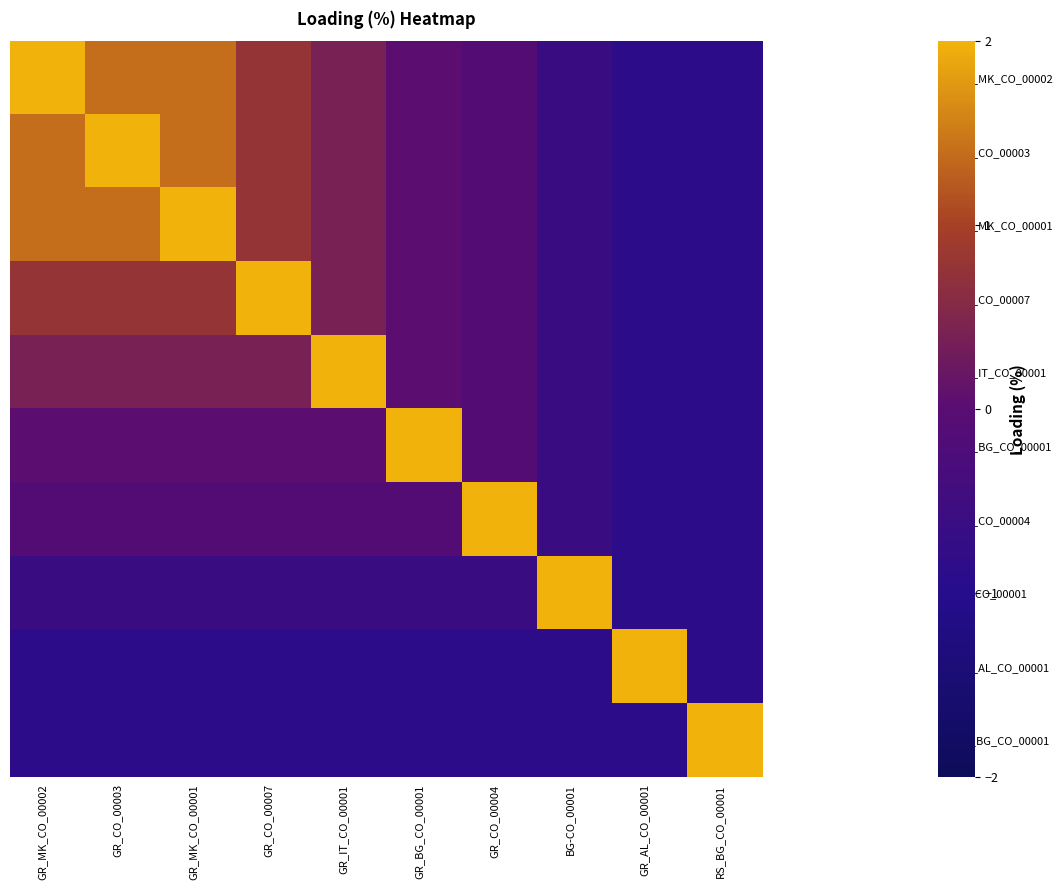

What is the total value across all series at GR_AL_CO_00001?

-5.8